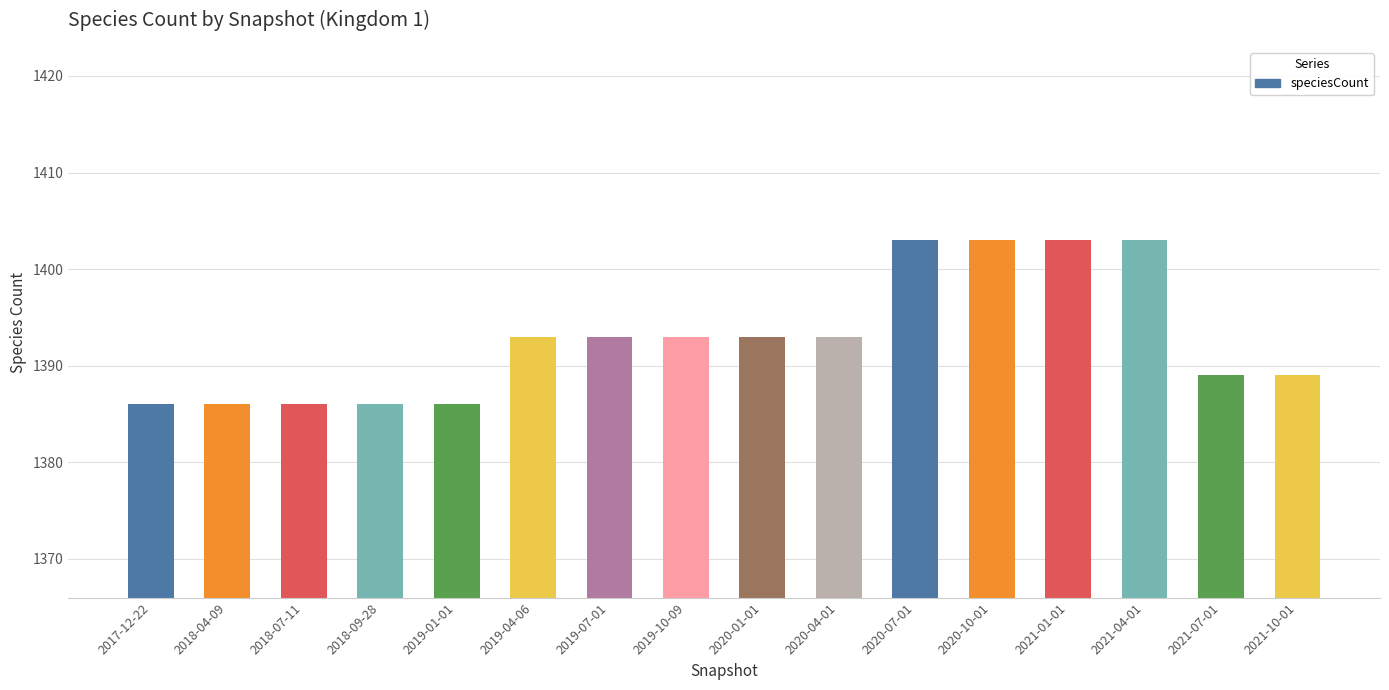

What is the label of the 3rd bar from the left?

2018-07-11